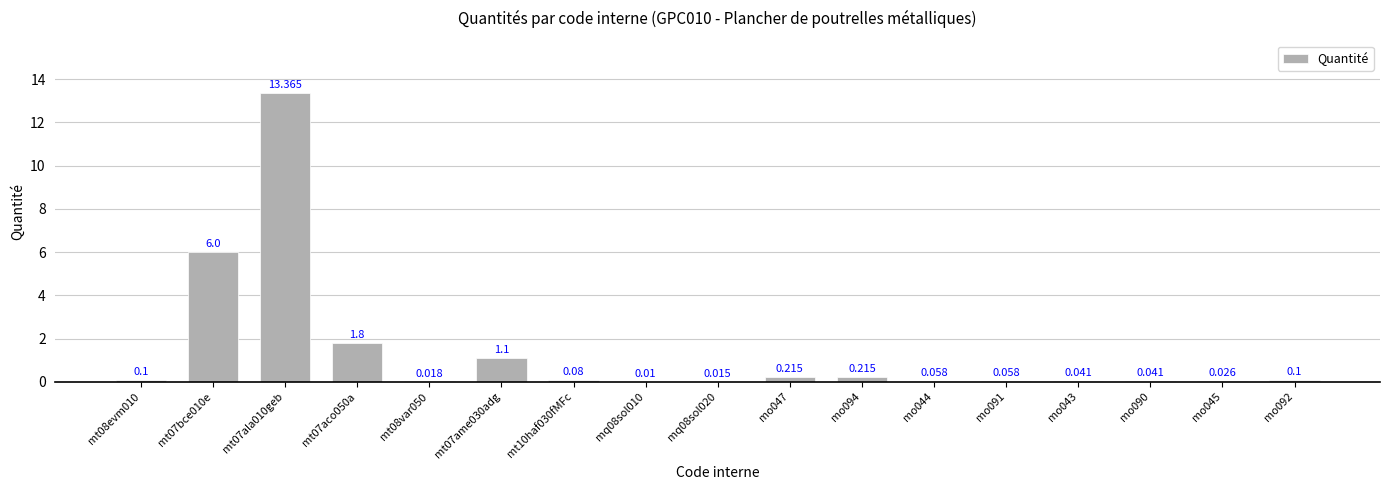

Are the bars horizontal?

No